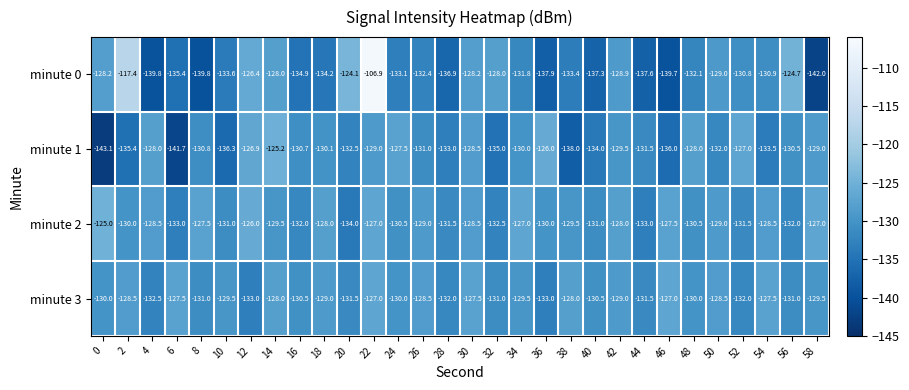

Read the minute 0 value at 34.

-131.8